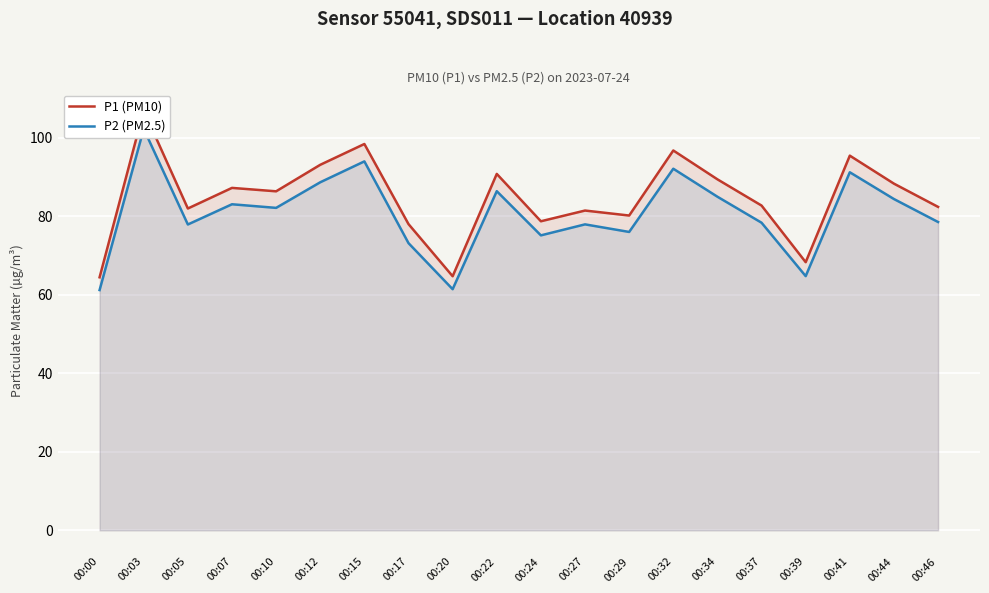

At which label is P1 (PM10) closest to 85?

00:10